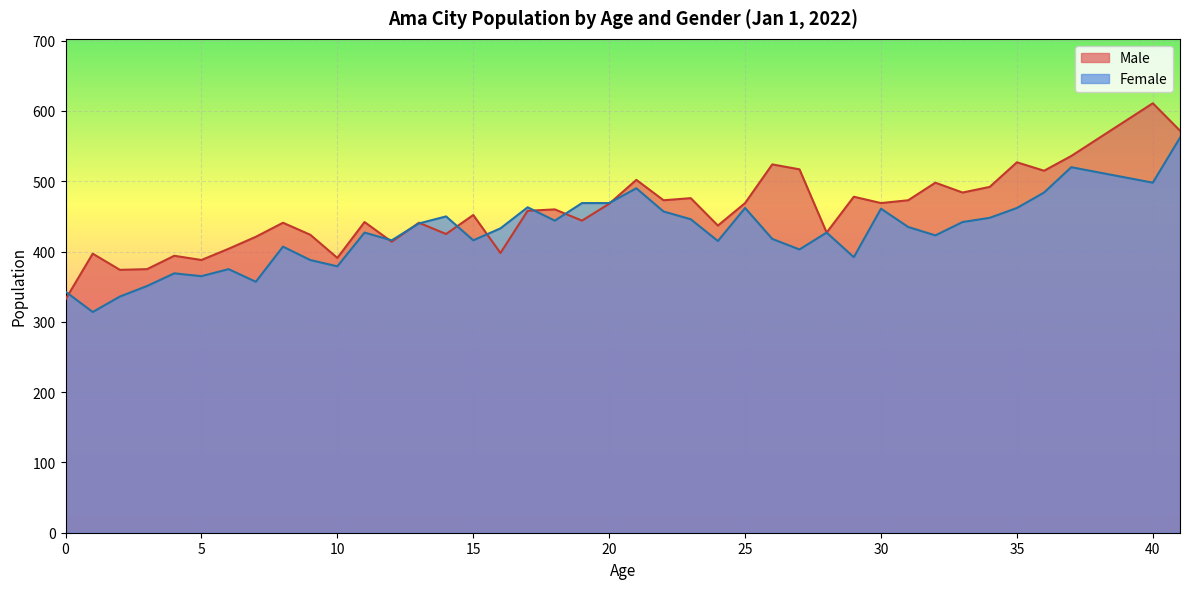

At 15, list the series in order from largest to smallest.

Male, Female